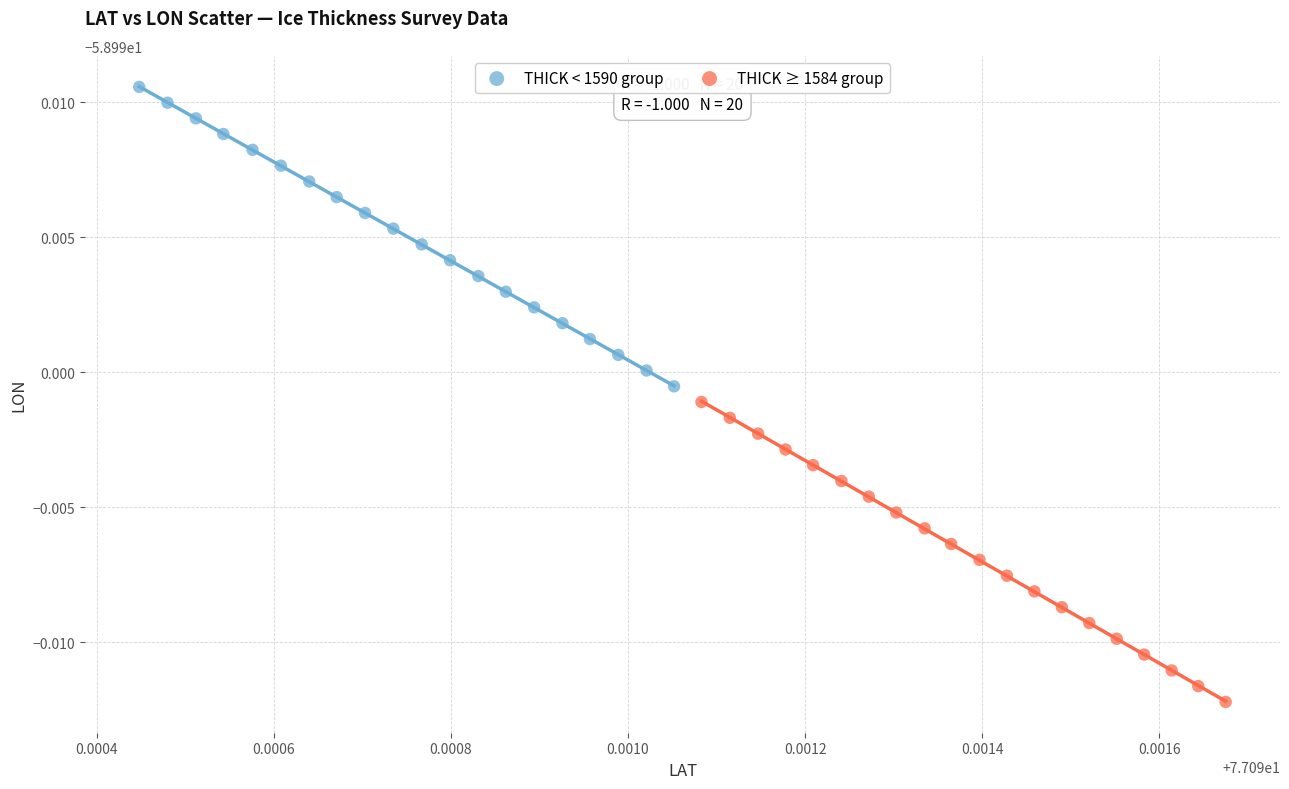

What are all the series names shown in the legend?

THICK < 1590 group, THICK ≥ 1584 group